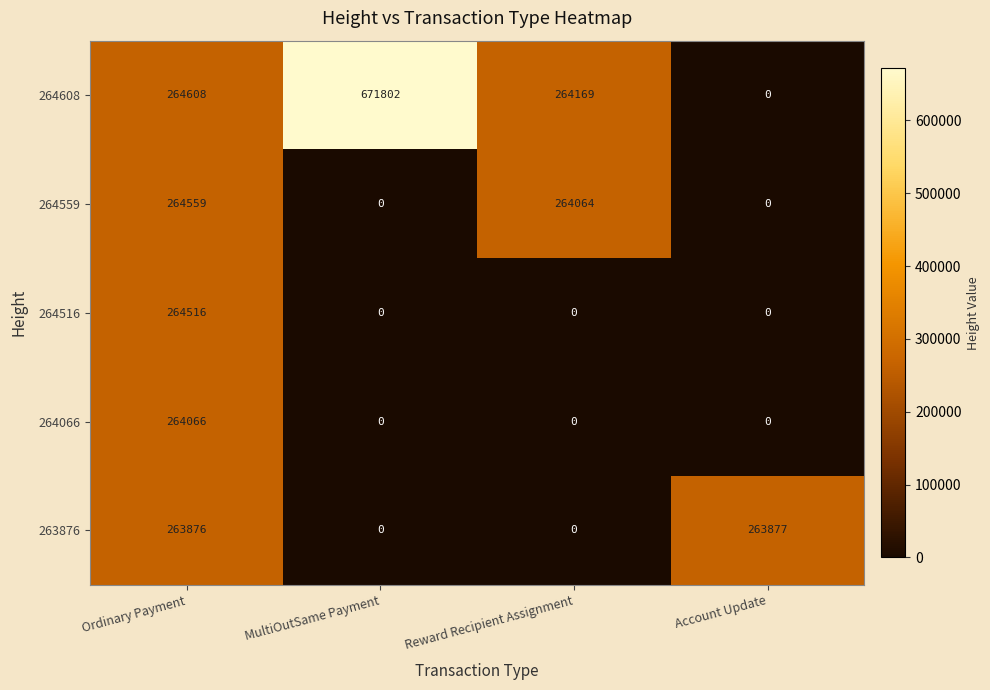

Rank the series by their maximum value, from lowest to highest.

263876, 264066, 264516, 264559, 264608